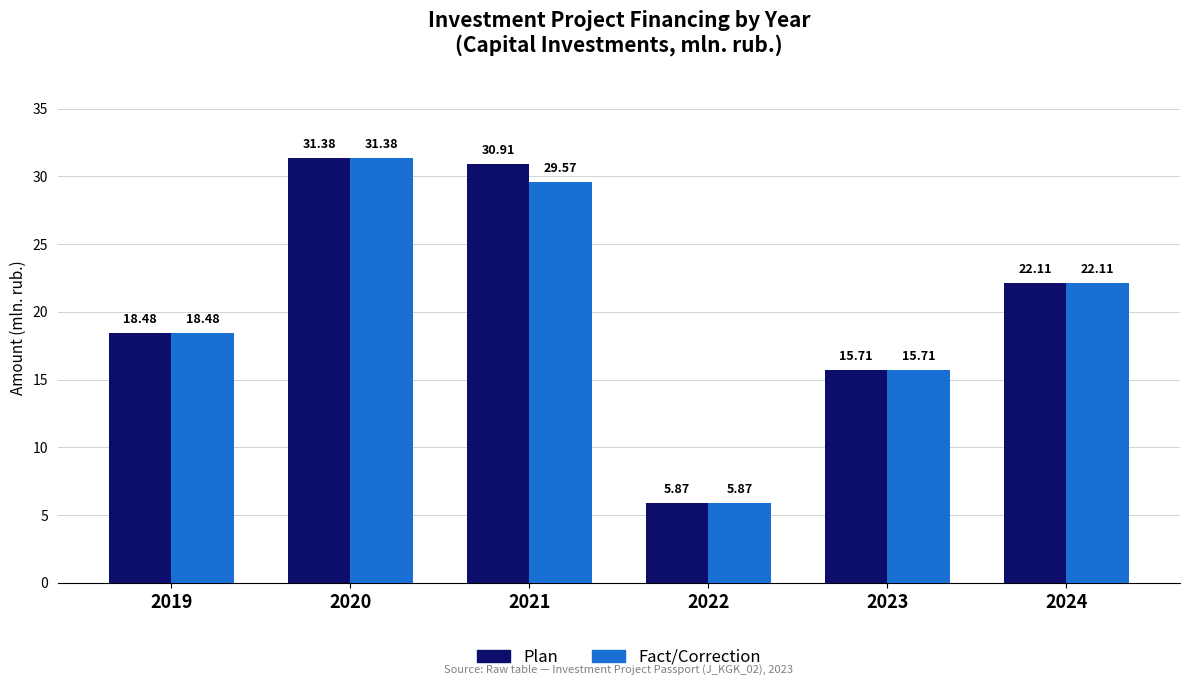

Reading right to left, extract all data points from this chart.

Plan: 22.1	15.7	5.9	30.9	31.4	18.5
Fact/Correction: 22.1	15.7	5.9	29.6	31.4	18.5